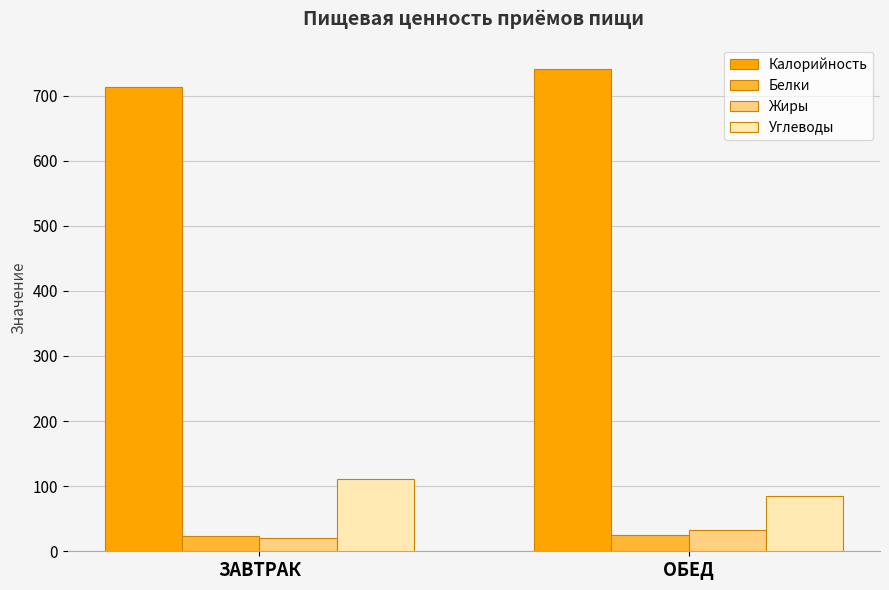

Which series has the largest total across all categories?

Калорийность